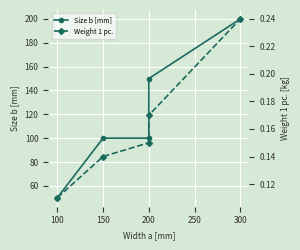

What is the value of the Weight 1 pc. point at the 3rd from the left?

0.1